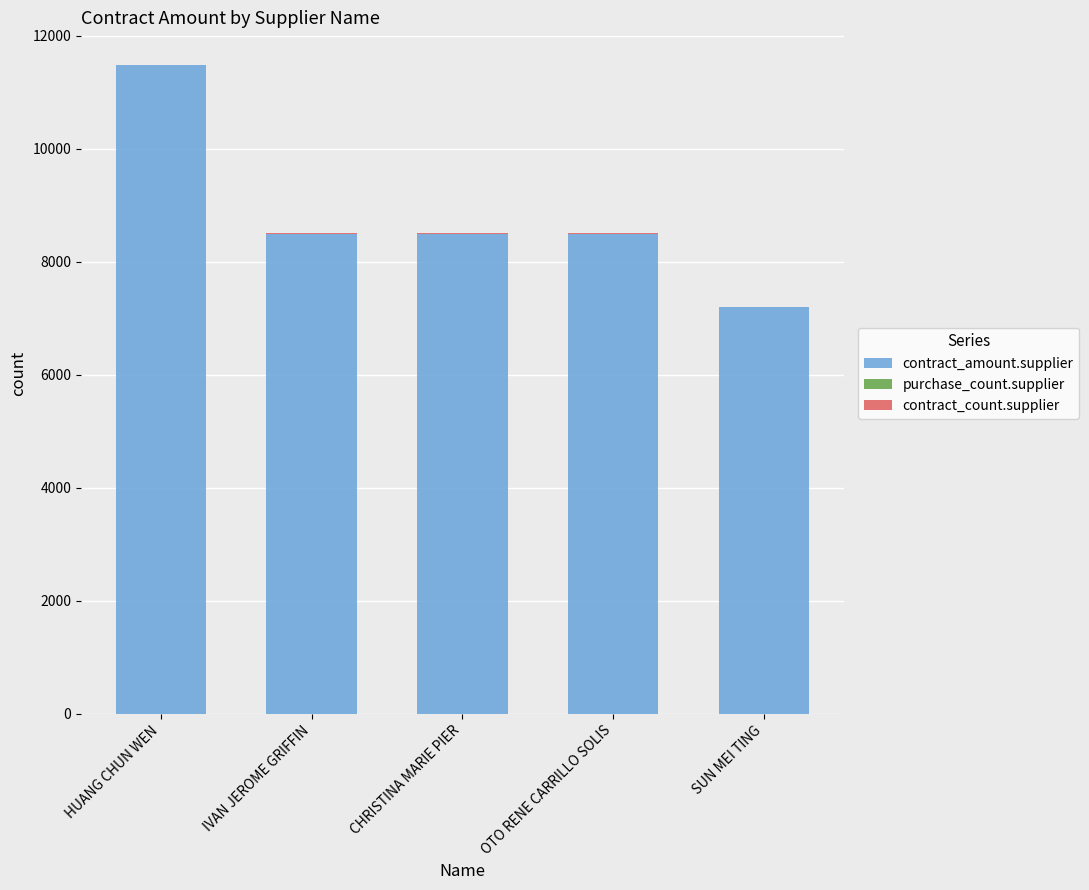

True or false: contract_amount.supplier has a value of 11728.9 at CHRISTINA MARIE PIER.

False